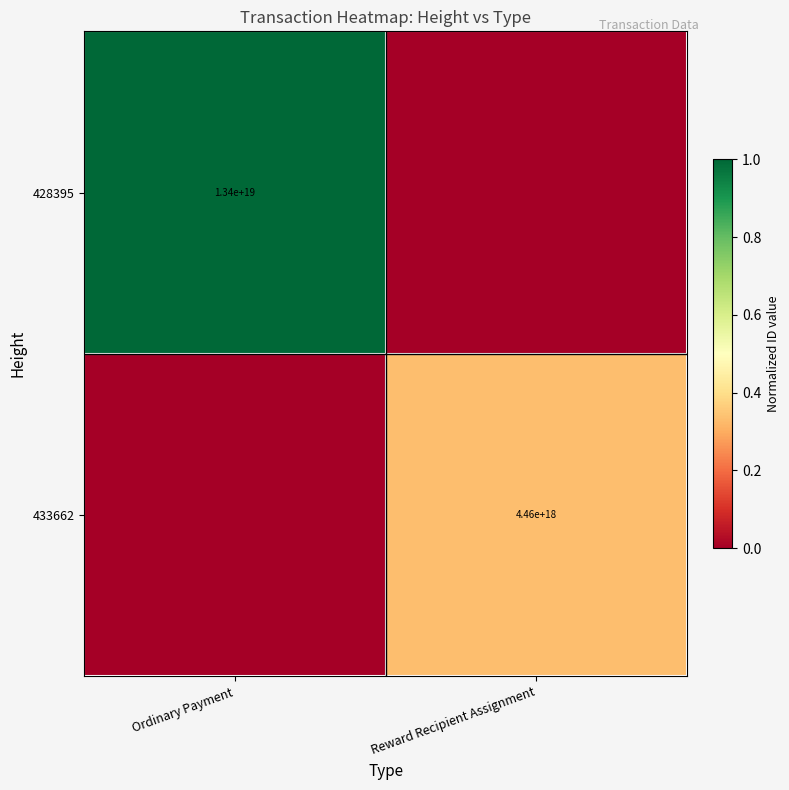

The value of 428395 at Ordinary Payment is 8306646778362050560. True or false?

False